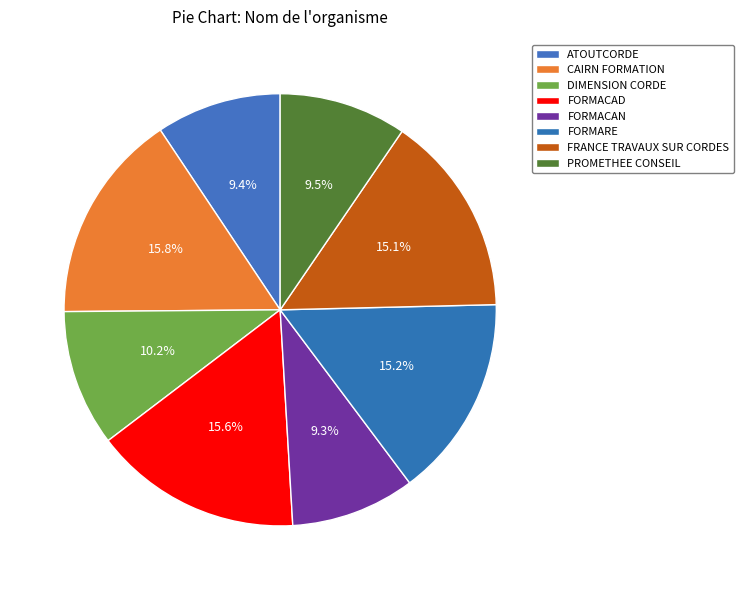

Does ATOUTCORDE account for over 50% of the chart?

No